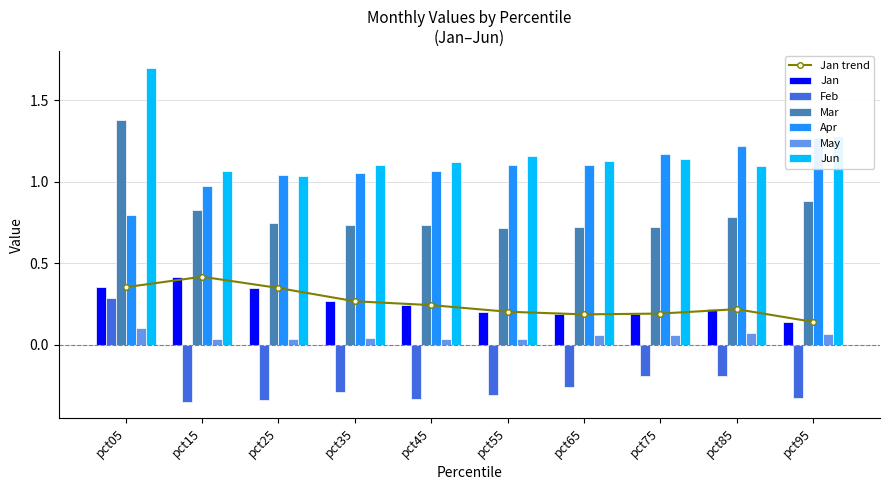

How many groups of bars are there?

10